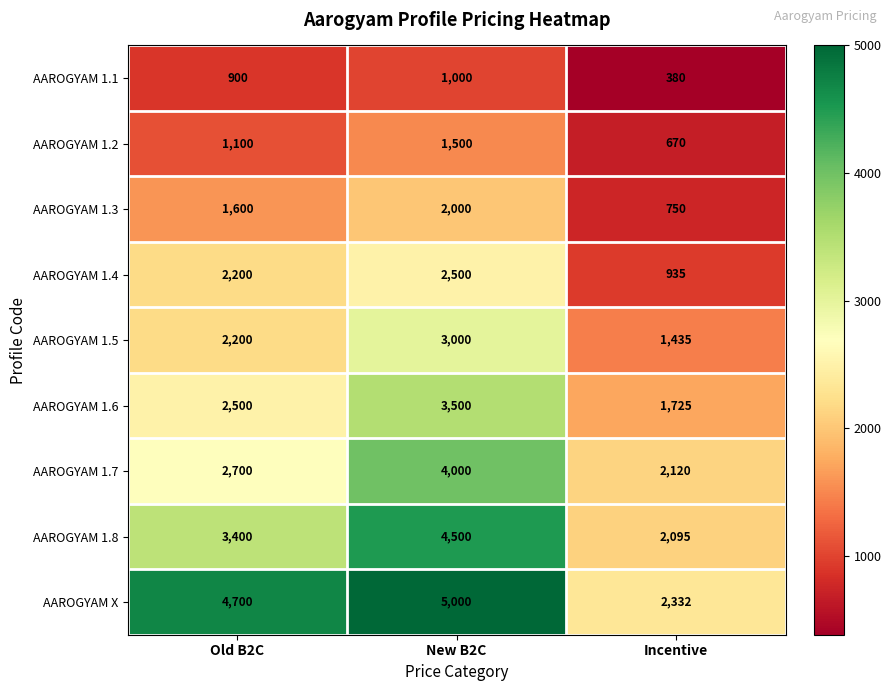

Which category has the highest value across all series?

New B2C